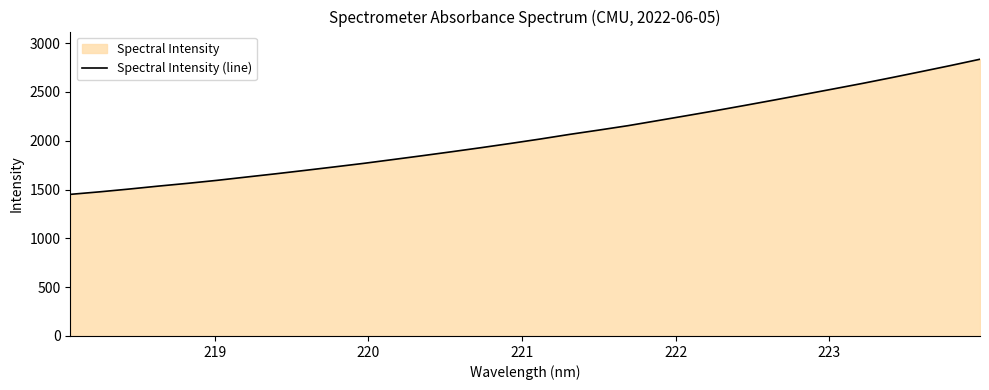

What is the value of the 19th point from the left?

2108.4